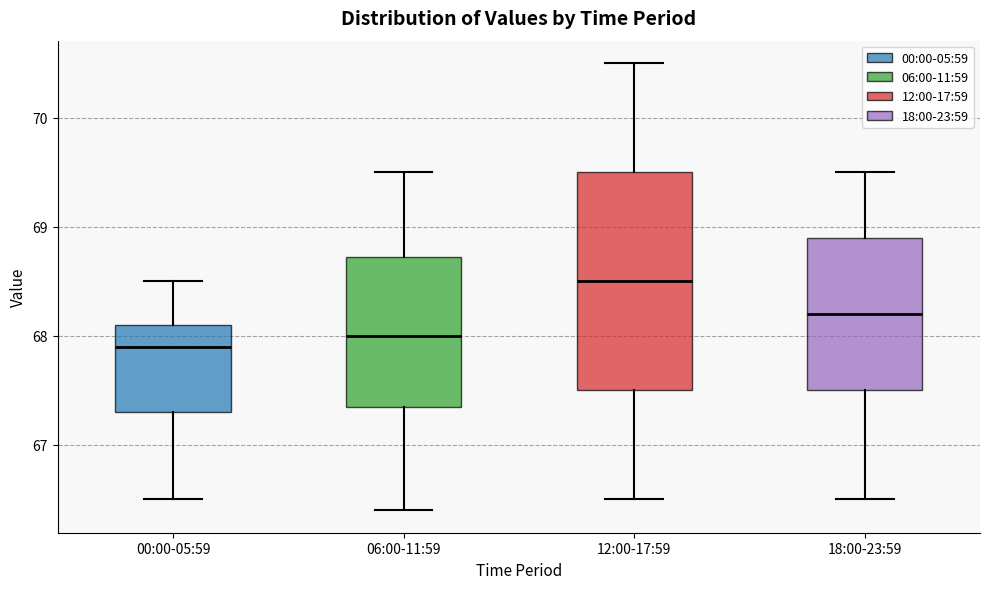

Which box's median line is the highest?

12:00-17:59